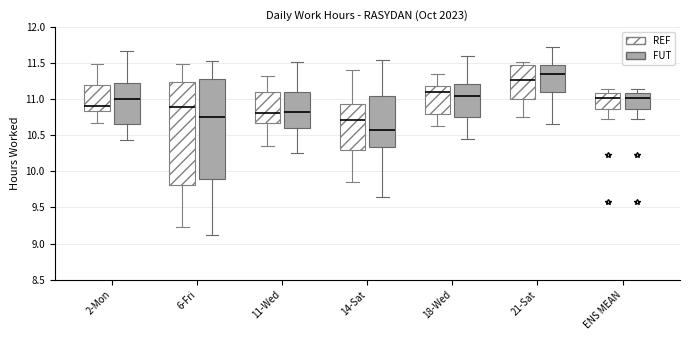

Where does the lower whisker of the box for 6-Fri (REF) end on the y-axis? The values are not printed on the chart, so give them approximately, as read against the axis.

9.25